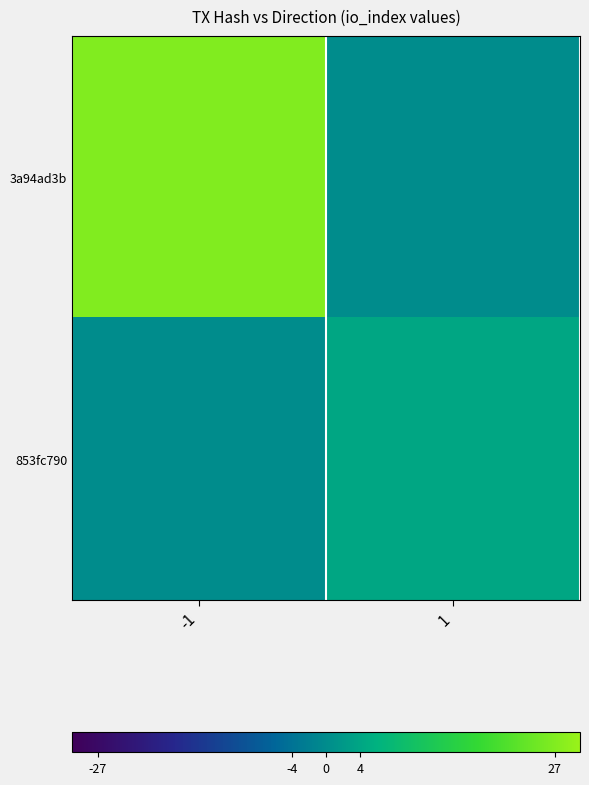

Reading left to right, list all the values displayed in this chart.

3a94ad3b: -1=27	1=0
853fc790: -1=0	1=4